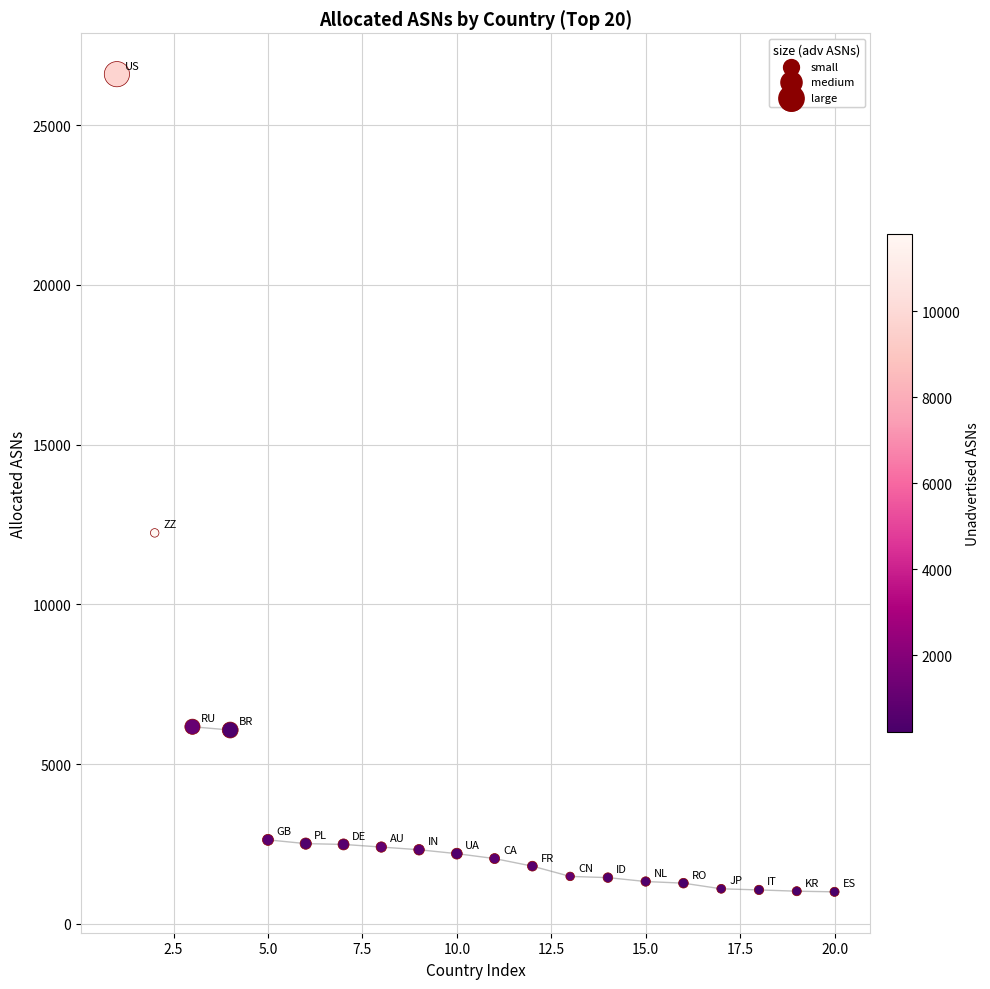

What Y value in the scatter plot is closest to 13801?

12240